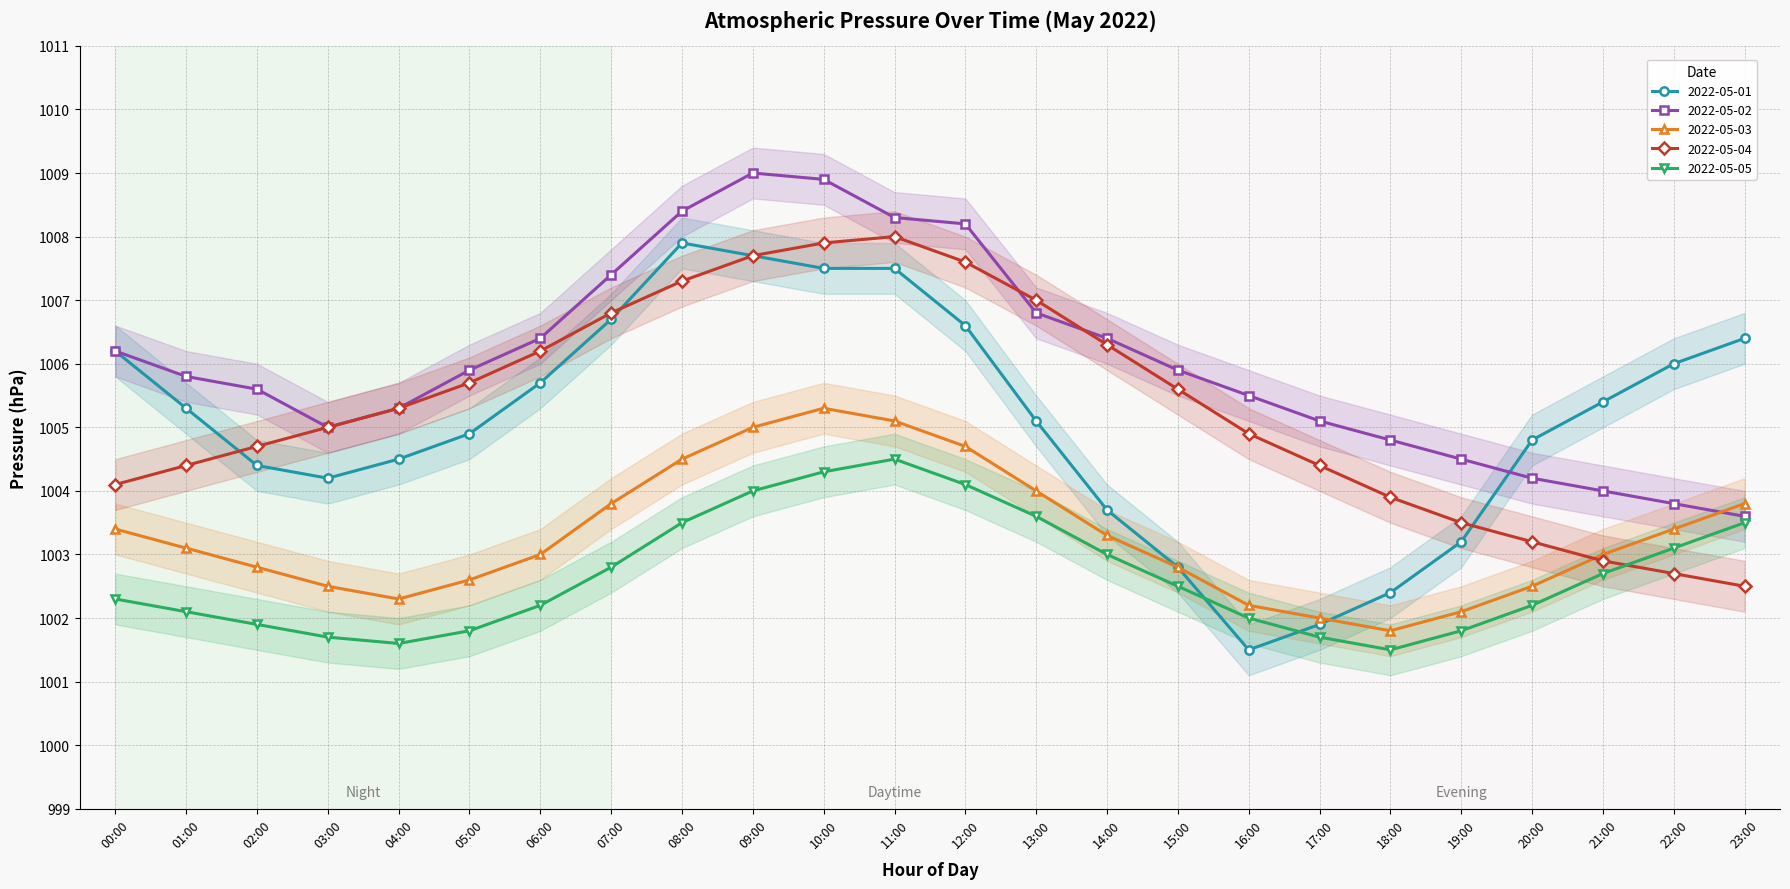

Reading right to left, transcribe all the data shown in this chart.

2022-05-01: 1006.4	1006.0	1005.4	1004.8	1003.2	1002.4	1001.9	1001.5	1002.8	1003.7	1005.1	1006.6	1007.5	1007.5	1007.7	1007.9	1006.7	1005.7	1004.9	1004.5	1004.2	1004.4	1005.3	1006.2
2022-05-02: 1003.6	1003.8	1004.0	1004.2	1004.5	1004.8	1005.1	1005.5	1005.9	1006.4	1006.8	1008.2	1008.3	1008.9	1009.0	1008.4	1007.4	1006.4	1005.9	1005.3	1005.0	1005.6	1005.8	1006.2
2022-05-03: 1003.8	1003.4	1003.0	1002.5	1002.1	1001.8	1002.0	1002.2	1002.8	1003.3	1004.0	1004.7	1005.1	1005.3	1005.0	1004.5	1003.8	1003.0	1002.6	1002.3	1002.5	1002.8	1003.1	1003.4
2022-05-04: 1002.5	1002.7	1002.9	1003.2	1003.5	1003.9	1004.4	1004.9	1005.6	1006.3	1007.0	1007.6	1008.0	1007.9	1007.7	1007.3	1006.8	1006.2	1005.7	1005.3	1005.0	1004.7	1004.4	1004.1
2022-05-05: 1003.5	1003.1	1002.7	1002.2	1001.8	1001.5	1001.7	1002.0	1002.5	1003.0	1003.6	1004.1	1004.5	1004.3	1004.0	1003.5	1002.8	1002.2	1001.8	1001.6	1001.7	1001.9	1002.1	1002.3